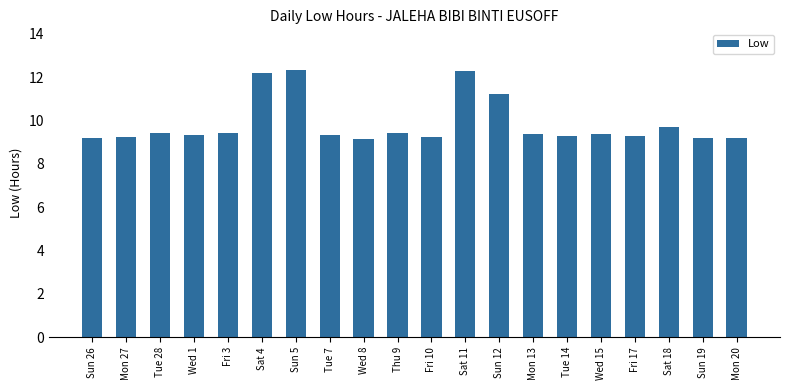

What is the difference between the maximum and minimum values?

3.2